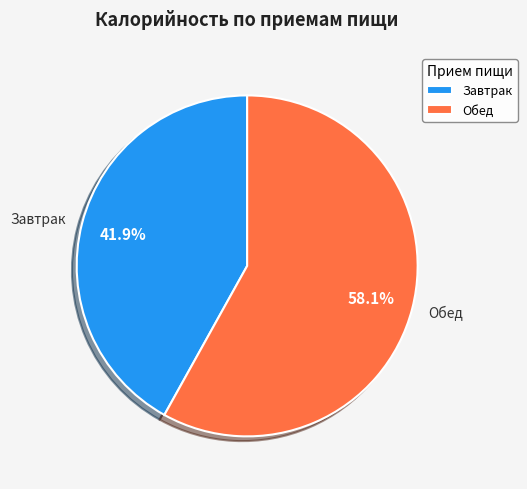

How many segments does this pie chart have?

2